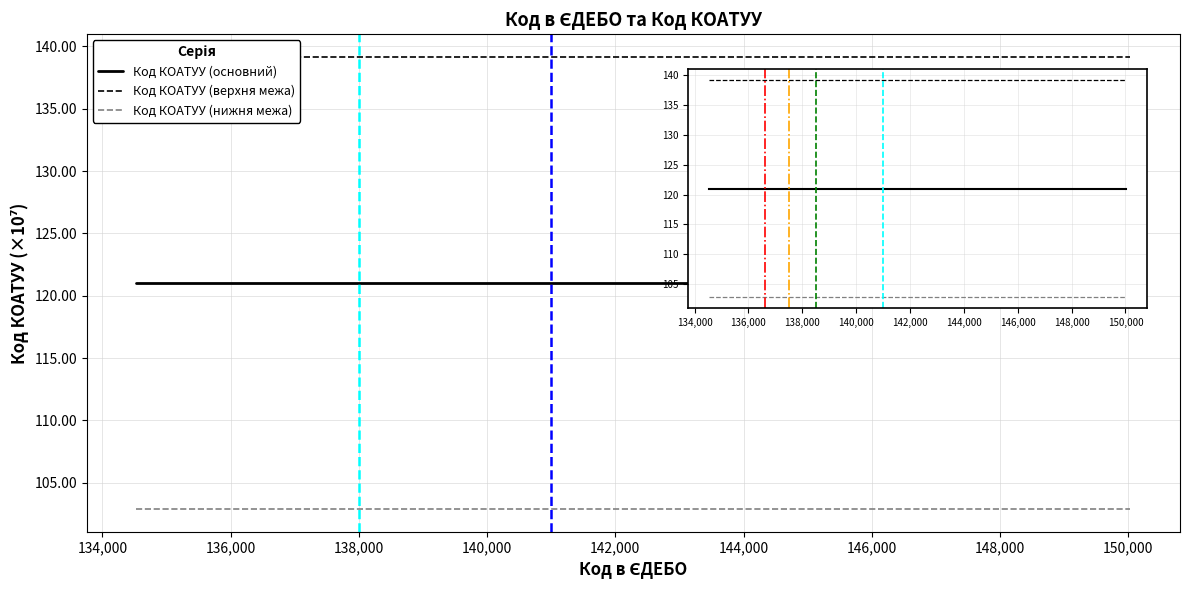

Rank the series by their average value, from highest to lowest.

Код КОАТУУ (верхня межа), Код КОАТУУ (основний), Код КОАТУУ (нижня межа)